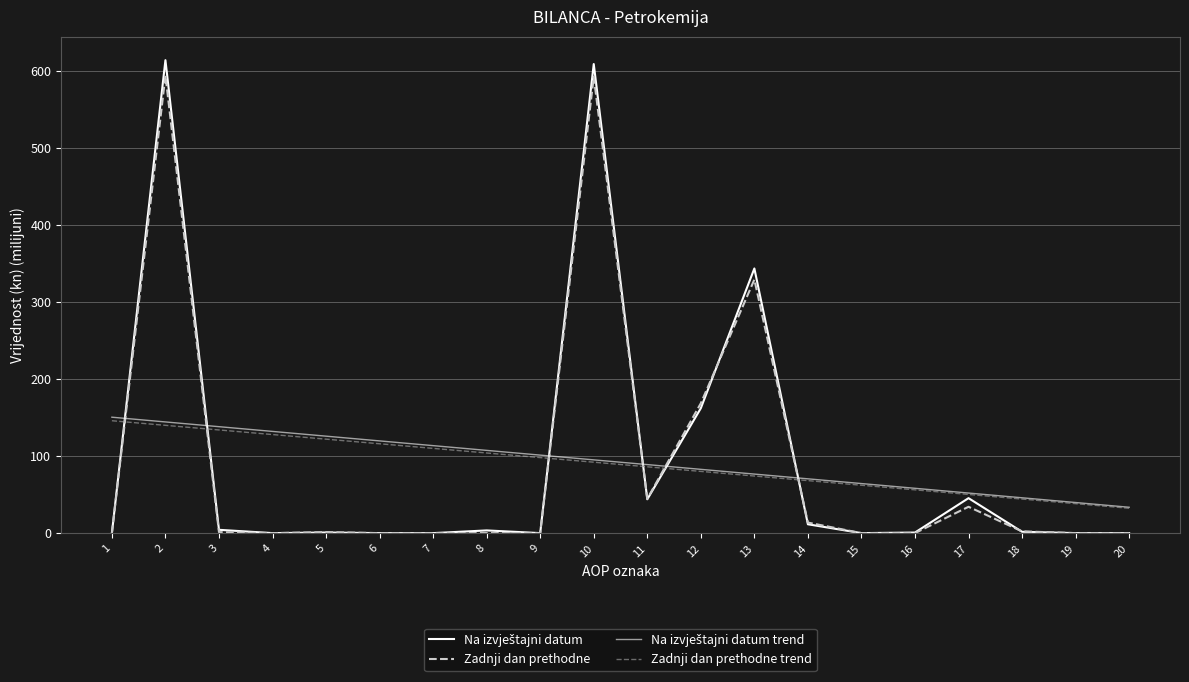

Reading left to right, extract all data points from this chart.

Na izvještajni datum: 0.0	613.7	4.3	0.0	0.8	0.0	0.0	3.5	0.0	608.7	43.9	162.1	343.4	11.5	0.0	0.7	45.4	1.7	0.0	0.0
Zadnji dan prethodne: 0.0	593.8	1.3	0.0	1.3	0.0	0.0	0.0	0.0	592.2	44.5	168.5	329.0	13.7	0.0	0.0	34.2	2.3	0.0	0.0
Na izvještajni datum trend: 150.4	144.3	138.1	132.0	125.8	119.7	113.5	107.4	101.2	95.1	88.9	82.8	76.6	70.5	64.3	58.2	52.0	45.9	39.7	33.6
Zadnji dan prethodne trend: 145.8	139.9	133.9	127.9	121.9	115.9	110.0	104.0	98.0	92.0	86.1	80.1	74.1	68.1	62.1	56.2	50.2	44.2	38.2	32.2